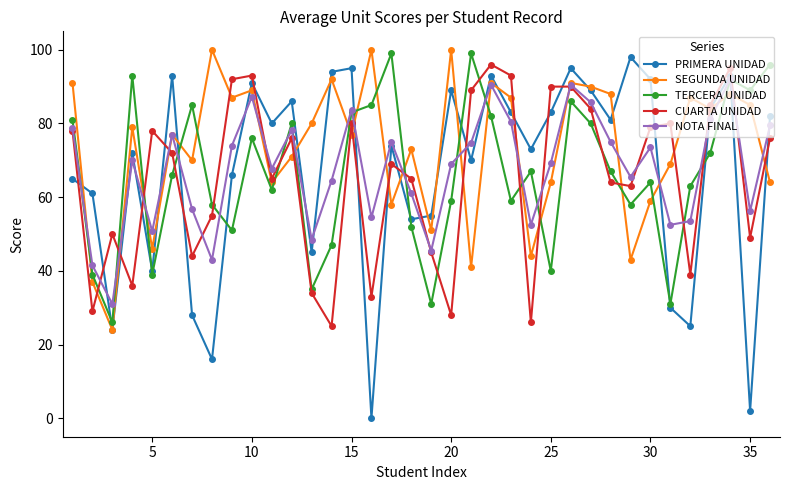

True or false: TERCERA UNIDAD has more than 0 interior local peaks.

True